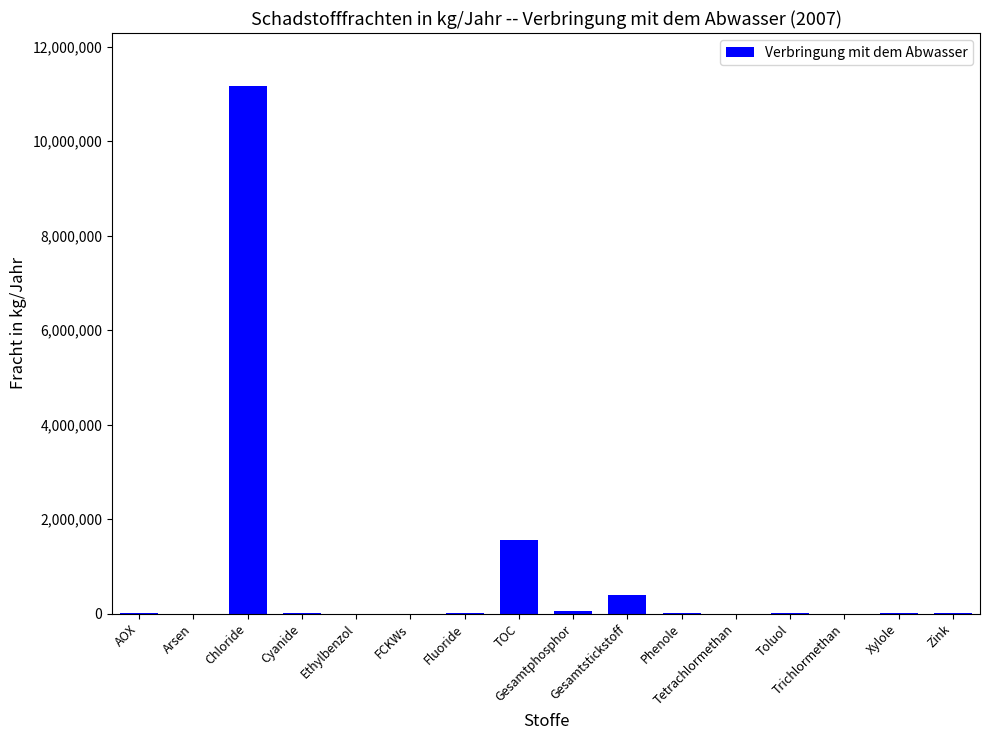

Where is the data nearest to the value 5585000?

TOC